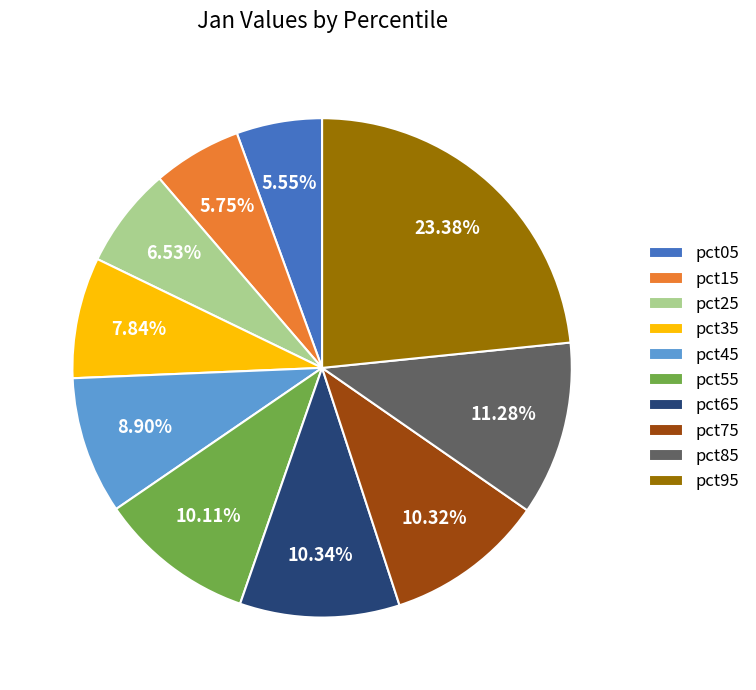

To the nearest percent, what portion does pct05 represent?

6%